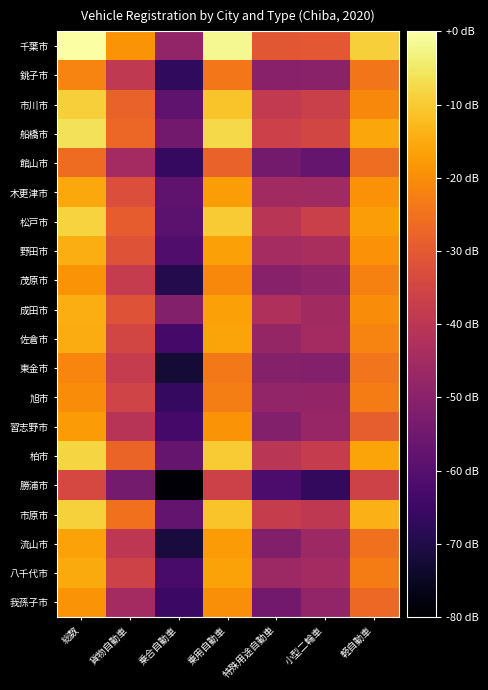

Reading left to right, transcribe all the data shown in this chart.

千葉市: 総数=0.0	貨物自動車=-18.8	乗合自動車=-48.3	乗用自動車=-1.7	特殊用途自動車=-30.4	小型二輪車=-30.1	軽自動車=-9.2
銚子市: 総数=-21.7	貨物自動車=-38.8	乗合自動車=-67.2	乗用自動車=-23.9	特殊用途自動車=-50.1	小型二輪車=-50.0	軽自動車=-24.1
市川市: 総数=-9.3	貨物自動車=-27.8	乗合自動車=-58.0	乗用自動車=-11.2	特殊用途自動車=-38.6	小型二輪車=-36.6	軽自動車=-20.9
船橋市: 総数=-6.2	貨物自動車=-26.9	乗合自動車=-54.7	乗用自動車=-7.7	特殊用途自動車=-36.4	小型二輪車=-34.8	軽自動車=-15.7
館山市: 総数=-26.2	貨物自動車=-44.9	乗合自動車=-66.3	乗用自動車=-28.1	特殊用途自動車=-54.1	小型二輪車=-57.0	軽自動車=-25.9
木更津市: 総数=-15.3	貨物自動車=-32.8	乗合自動車=-58.3	乗用自動車=-17.3	特殊用途自動車=-45.2	小型二輪車=-45.6	軽自動車=-19.1
松戸市: 総数=-8.5	貨物自動車=-29.3	乗合自動車=-58.9	乗用自動車=-9.9	特殊用途自動車=-40.6	小型二輪車=-36.8	軽自動車=-17.3
野田市: 総数=-14.5	貨物自動車=-31.4	乗合自動車=-61.1	乗用自動車=-16.7	特殊用途自動車=-44.5	小型二輪車=-43.6	軽自動車=-19.2
茂原市: 総数=-19.0	貨物自動車=-38.0	乗合自動車=-69.2	乗用自動車=-20.7	特殊用途自動車=-50.3	小型二輪車=-48.5	軽自動車=-22.0
成田市: 総数=-14.5	貨物自動車=-31.5	乗合自動車=-51.2	乗用自動車=-16.7	特殊用途自動車=-42.5	小型二輪車=-45.3	軽自動車=-20.2
佐倉市: 総数=-14.8	貨物自動車=-34.8	乗合自動車=-63.4	乗用自動車=-16.2	特殊用途自動車=-47.6	小型二輪車=-44.9	軽自動車=-21.9
東金市: 総数=-21.3	貨物自動車=-38.0	乗合自動車=-72.3	乗用自動車=-23.5	特殊用途自動車=-50.8	小型二輪車=-51.0	軽自動車=-24.6
旭市: 総数=-20.2	貨物自動車=-35.6	乗合自動車=-66.5	乗用自動車=-22.7	特殊用途自動車=-48.1	小型二輪車=-48.0	軽自動車=-23.0
習志野市: 総数=-17.8	貨物自動車=-40.8	乗合自動車=-63.2	乗用自動車=-19.0	特殊用途自動車=-51.2	小型二輪車=-47.4	軽自動車=-28.9
柏市: 総数=-8.3	貨物自動車=-27.7	乗合自動車=-56.8	乗用自動車=-9.9	特殊用途自動車=-40.3	小型二輪車=-37.9	軽自動車=-16.2
勝浦市: 総数=-34.3	貨物自動車=-53.9	乗合自動車=-78.9	乗用自動車=-35.9	特殊用途自動車=-62.0	小型二輪車=-66.7	軽自動車=-35.8
市原市: 総数=-8.8	貨物自動車=-25.1	乗合自動車=-57.6	乗用自動車=-11.0	特殊用途自動車=-37.5	小型二輪車=-39.3	軽自動車=-13.9
流山市: 総数=-16.4	貨物自動車=-39.6	乗合自動車=-71.3	乗用自動車=-17.5	特殊用途自動車=-51.5	小型二輪車=-46.2	軽自動車=-25.1
八千代市: 総数=-15.0	貨物自動車=-35.7	乗合自動車=-62.7	乗用自動車=-16.5	特殊用途自動車=-46.1	小型二輪車=-44.9	軽自動車=-22.9
我孫子市: 総数=-18.8	貨物自動車=-44.7	乗合自動車=-65.1	乗用自動車=-19.7	特殊用途自動車=-54.5	小型二輪車=-48.4	軽自動車=-26.6